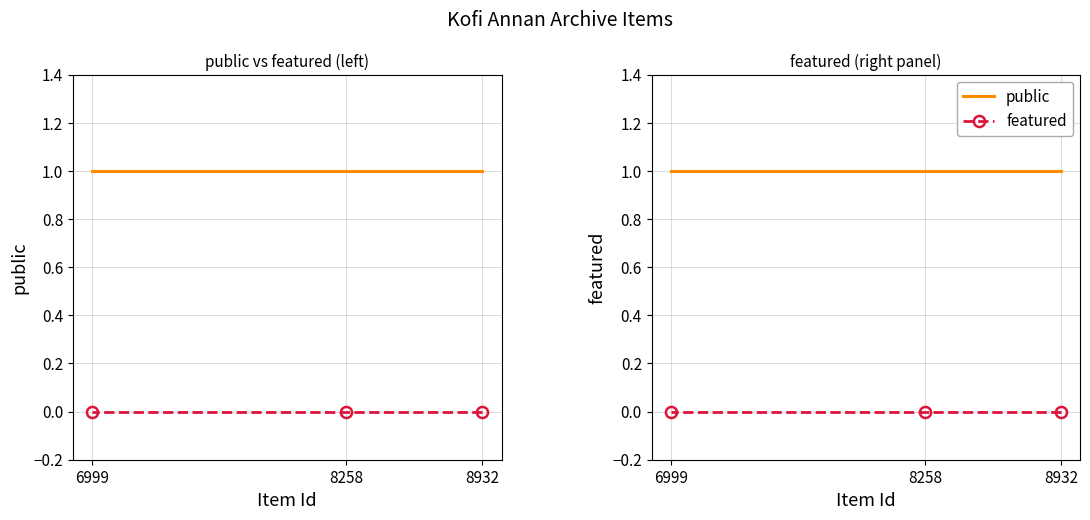

At 8932, list the series in order from largest to smallest.

public, featured